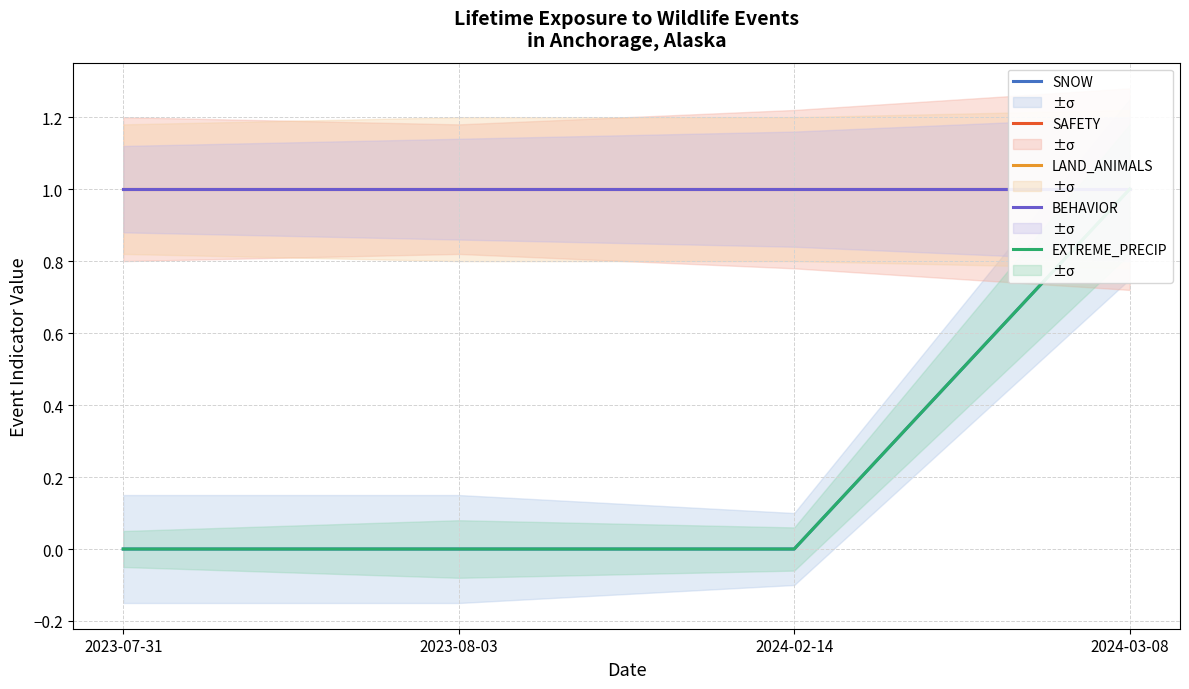

How many categories are shown in the chart?

4